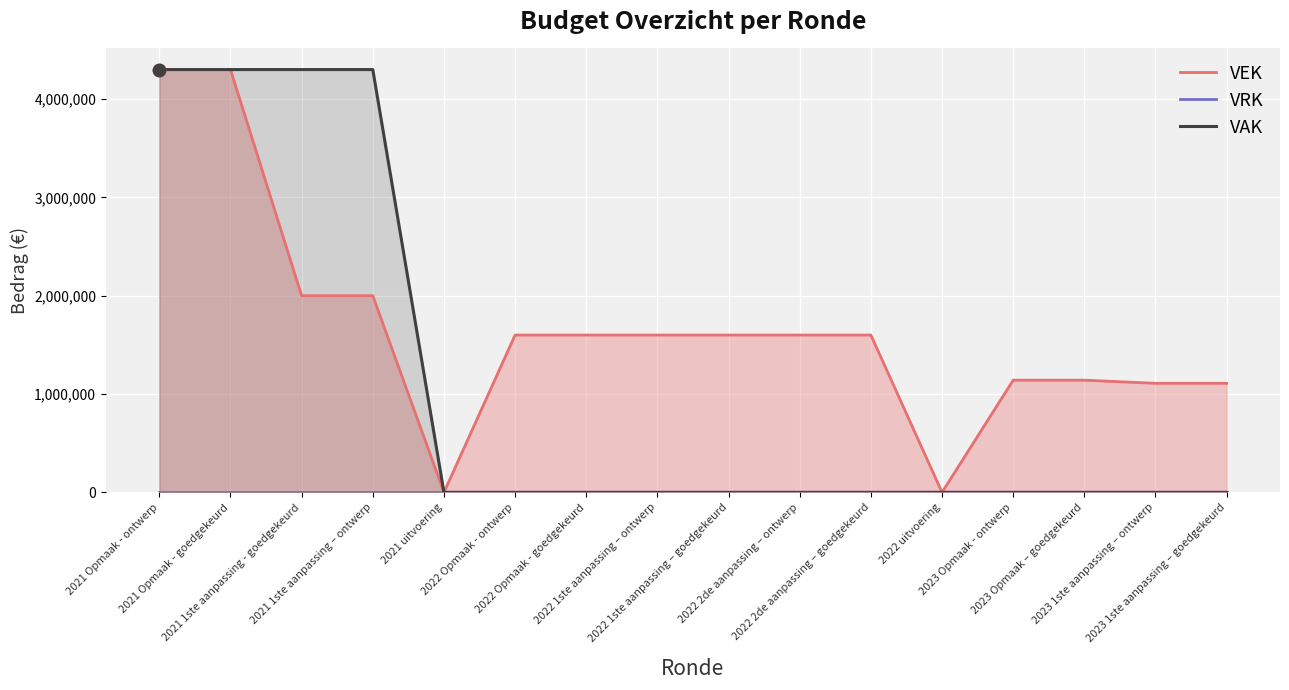

Which series has the widest spread of Y values?

VEK